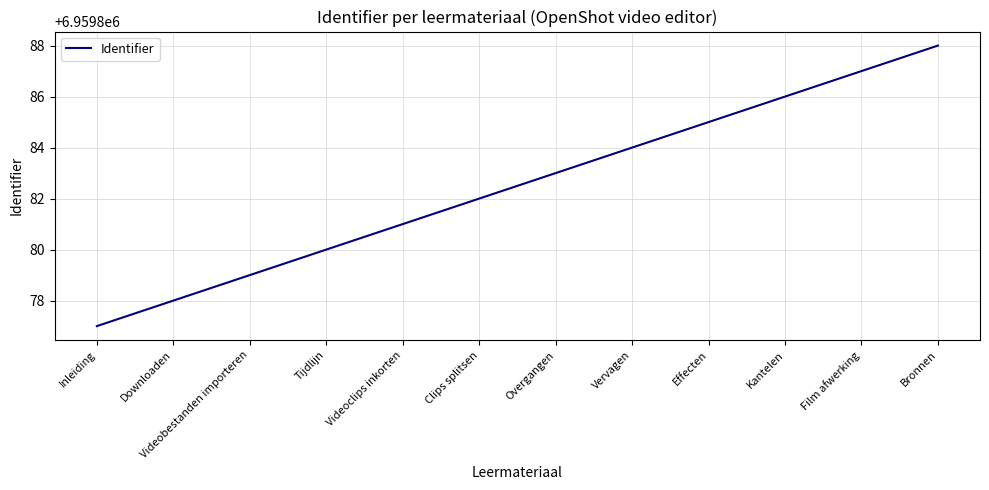

What is the difference between the maximum and minimum values?

11